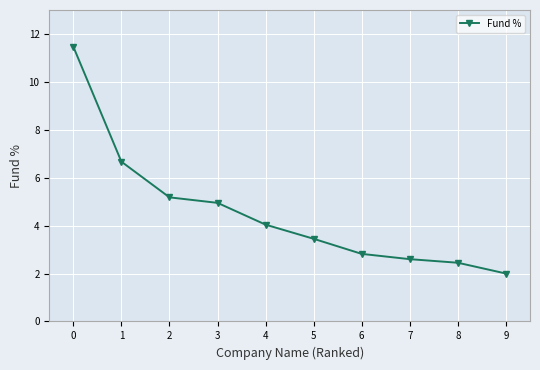

Read the value at 5.

3.5